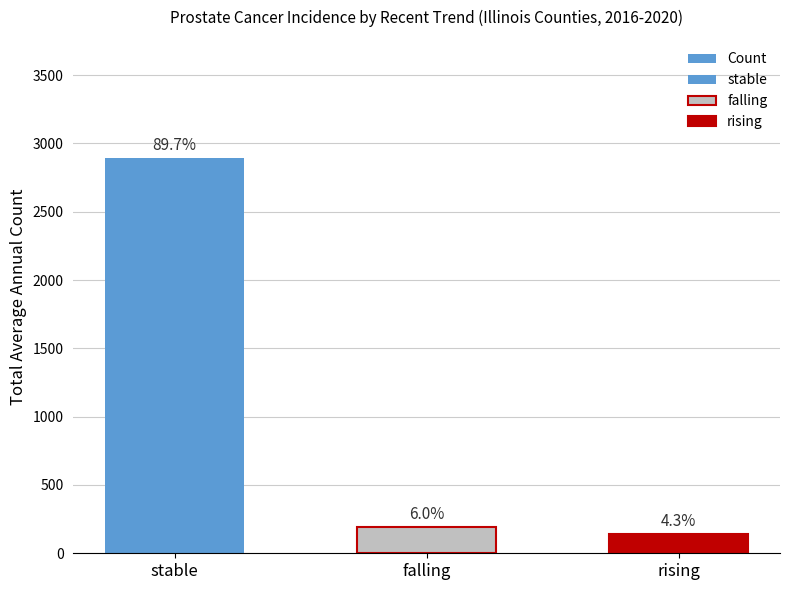

What is the average value?

1074